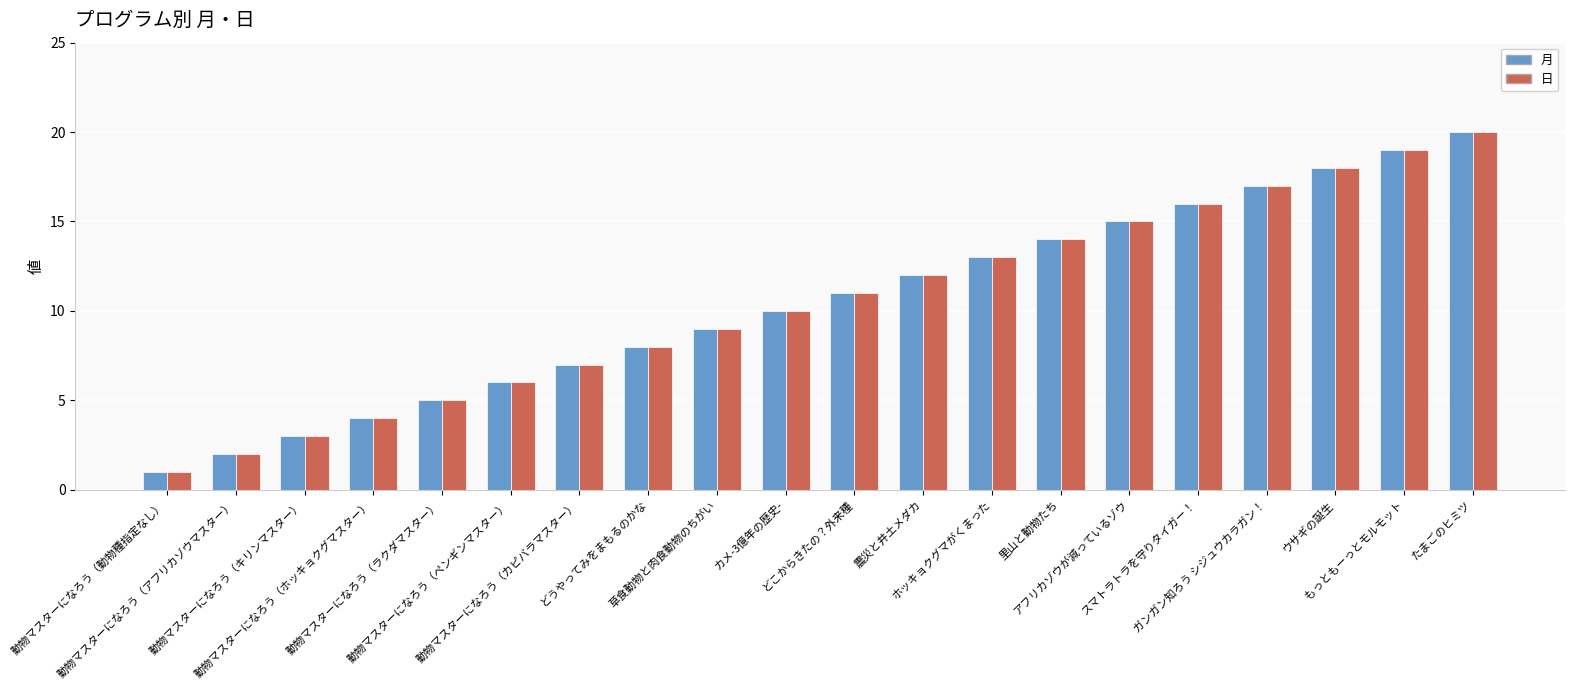

At which label is 月 closest to 10?

カメ-3億年の歴史-